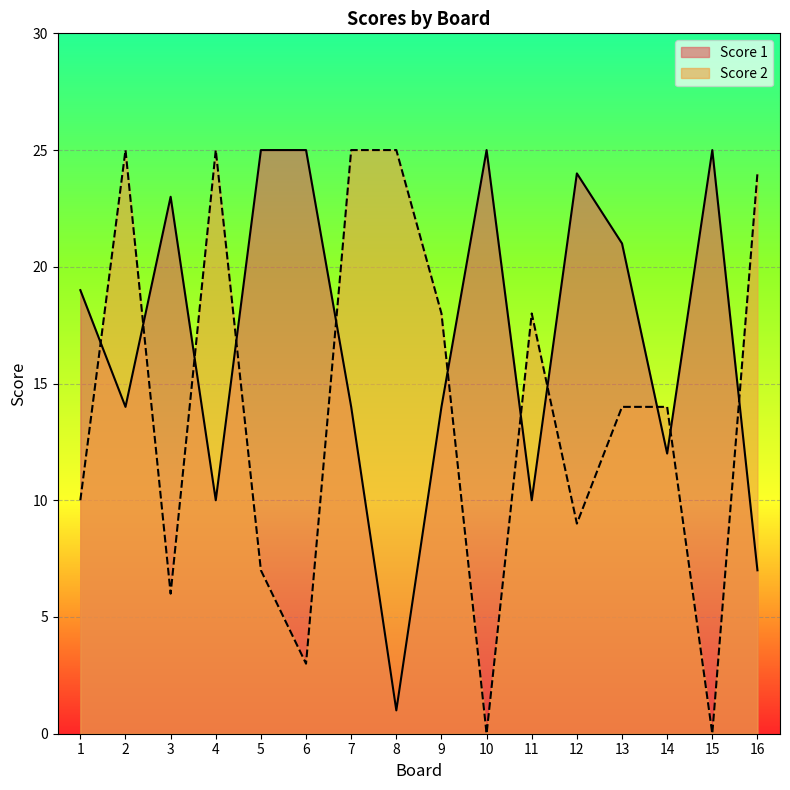

The Score 1 series shows 14 at 9. True or false?

True